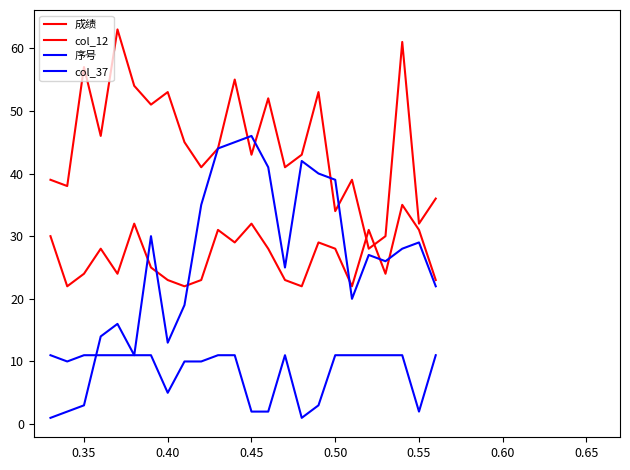

How many lines are shown in the chart?

4